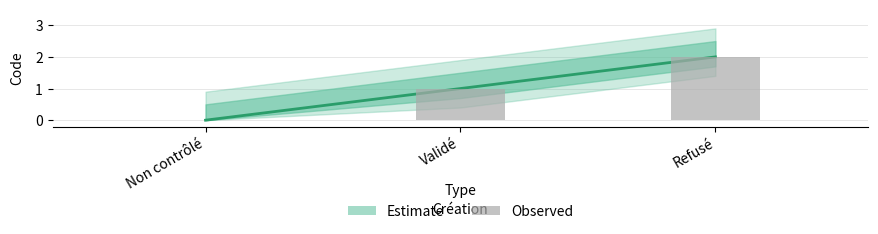

True or false: the data shows 0 at Validé.

False